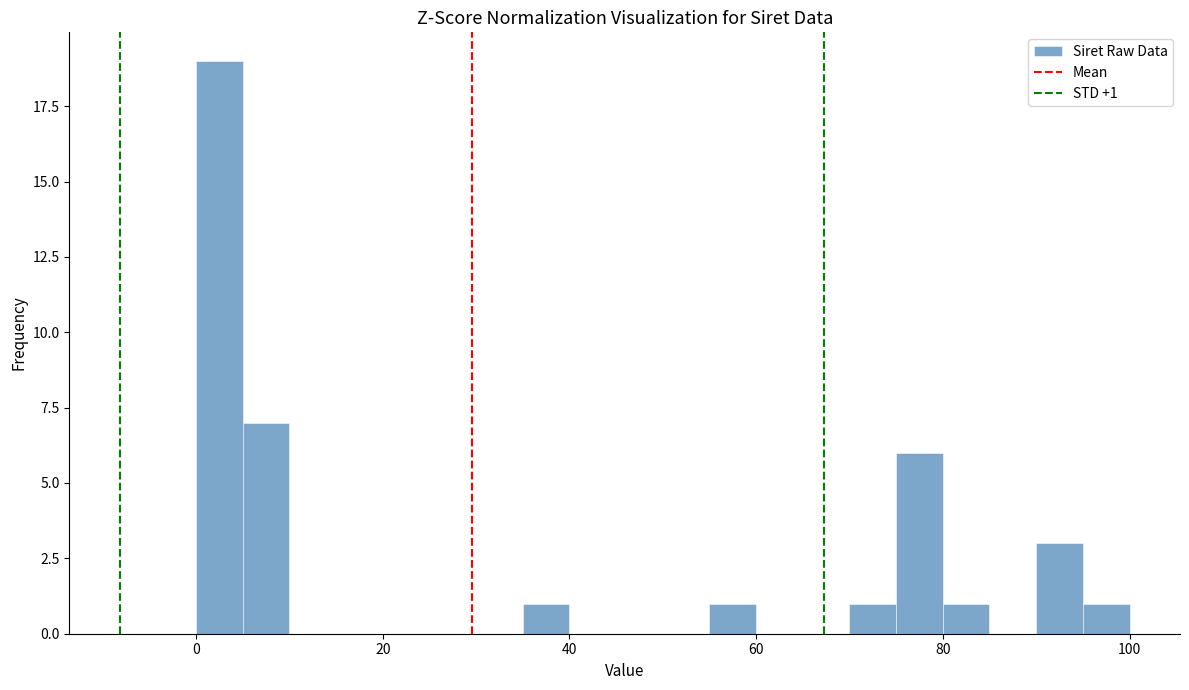

Read against the x-axis, roughly where is the centre of the tallest bar?

2